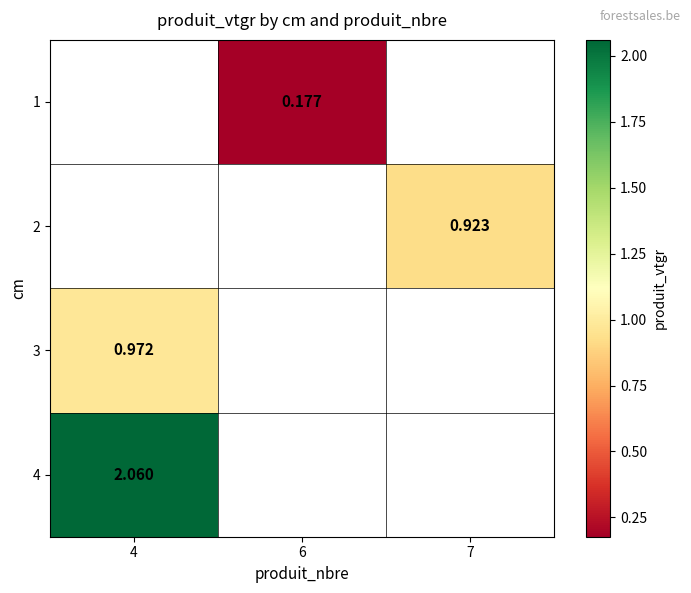

Rank the series by their average value, from lowest to highest.

1, 2, 3, 4